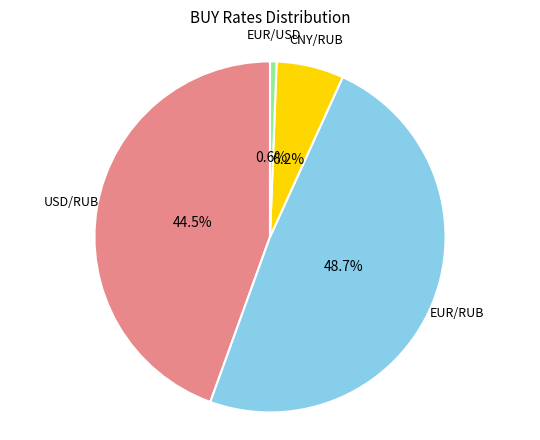

Count the number of slices in the pie.

4